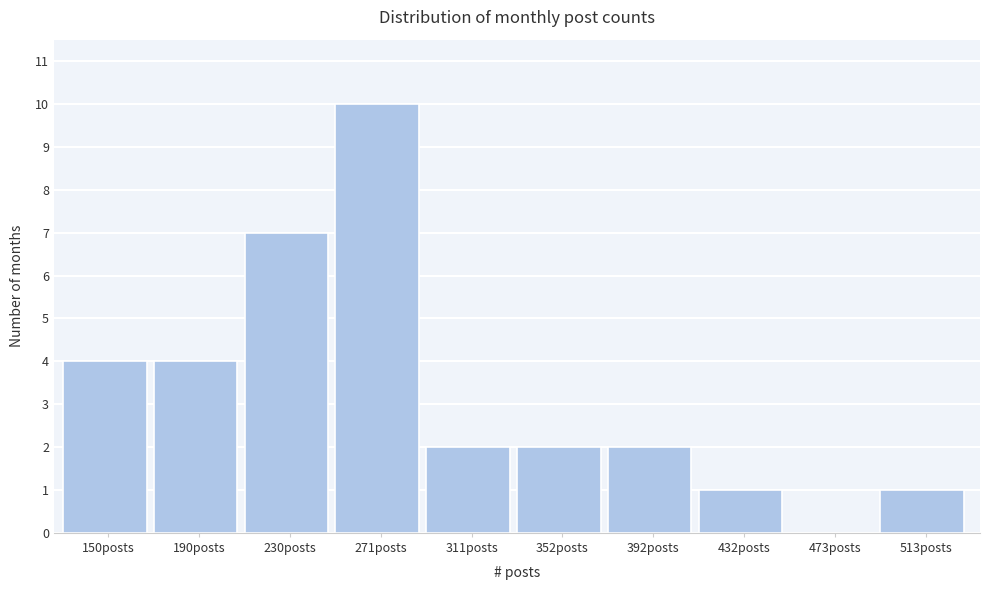

Reading left to right, extract all data points from this chart.

150posts=4	190posts=4	230posts=7	271posts=10	311posts=2	352posts=2	392posts=2	432posts=1	473posts=0	513posts=1